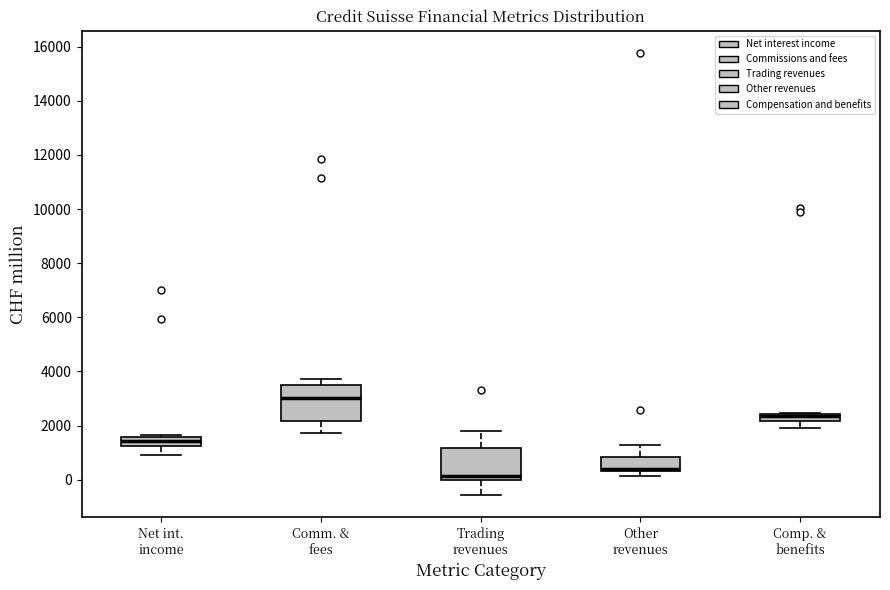

Where does the median line of the box for Net int. income sit on the y-axis? The values are not printed on the chart, so give them approximately, as read against the axis.

1400